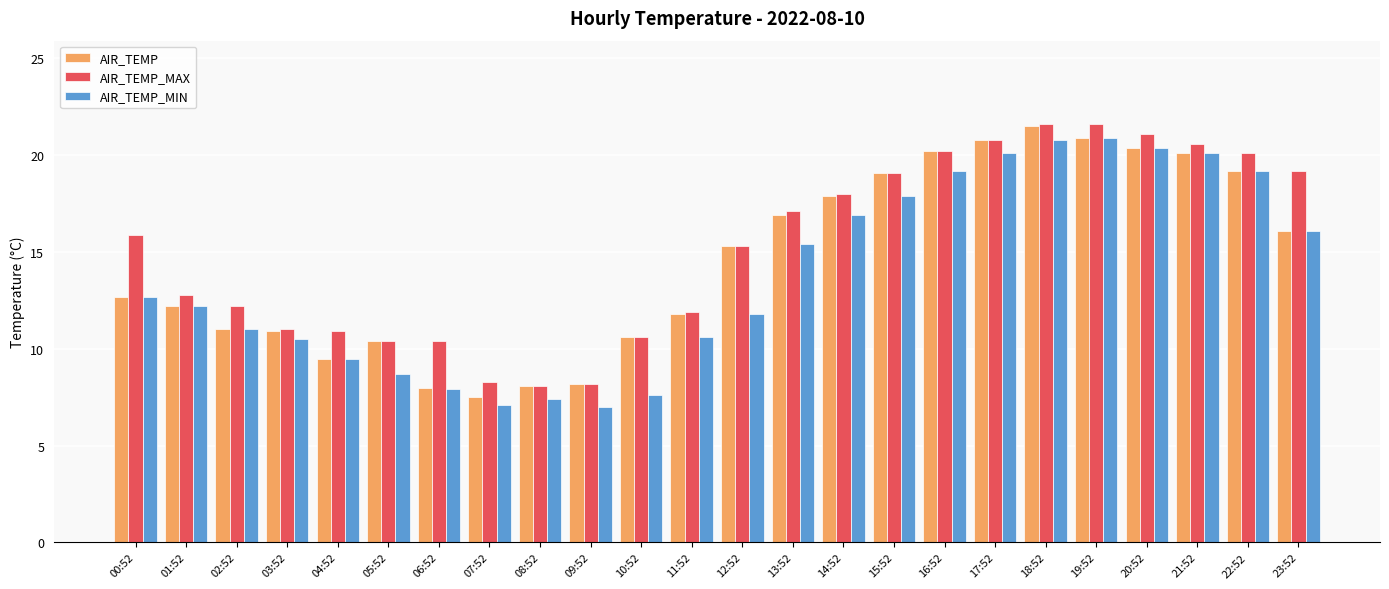

The value of AIR_TEMP at 14:52 is 8.9. True or false?

False